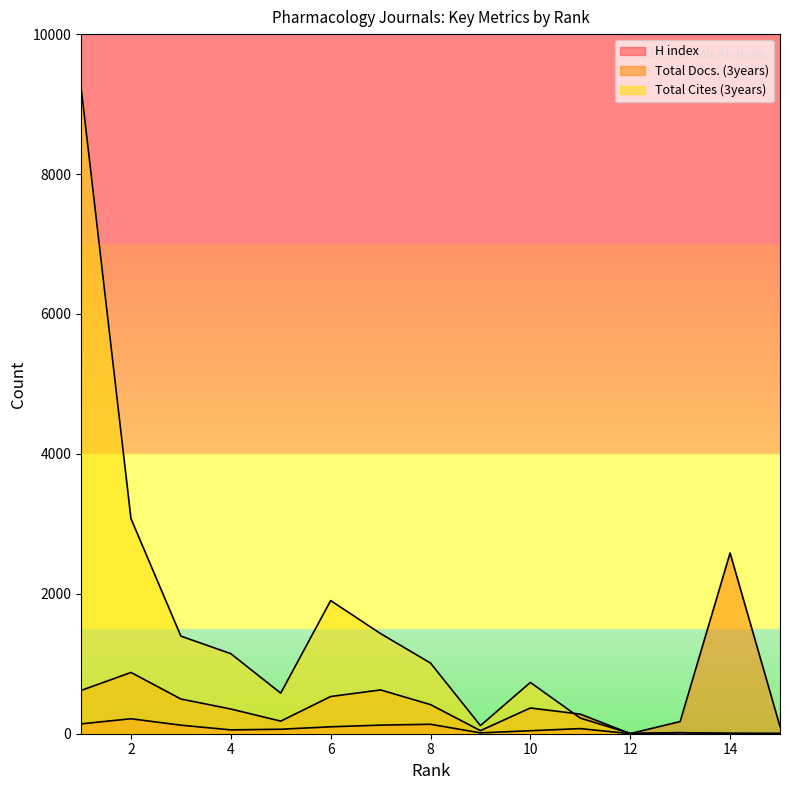

How many times do Total Cites (3years) and H index cross each other?

1